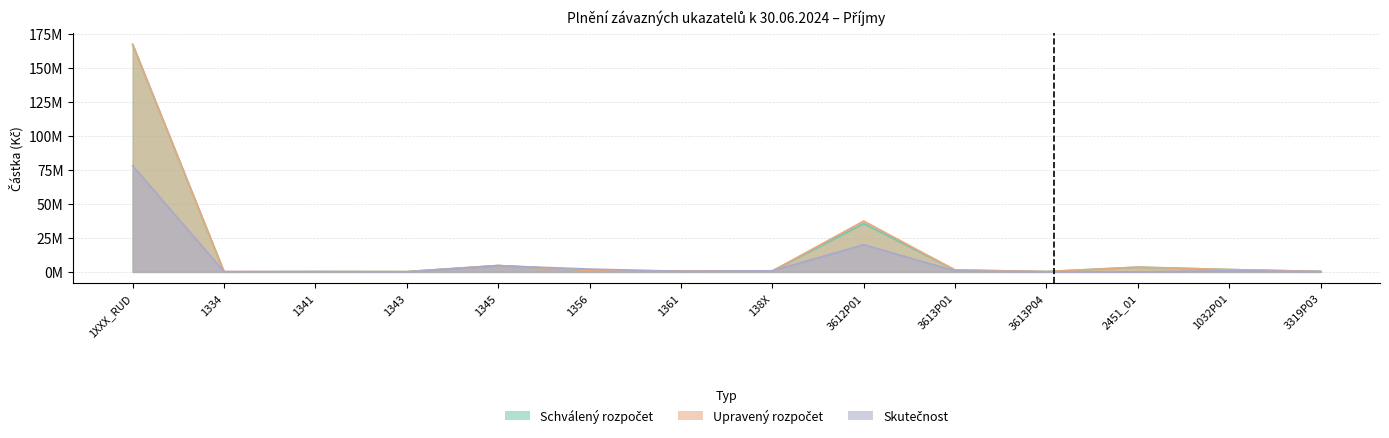

Which series changed the most between 1343 and 3613P01?

Schválený rozpočet